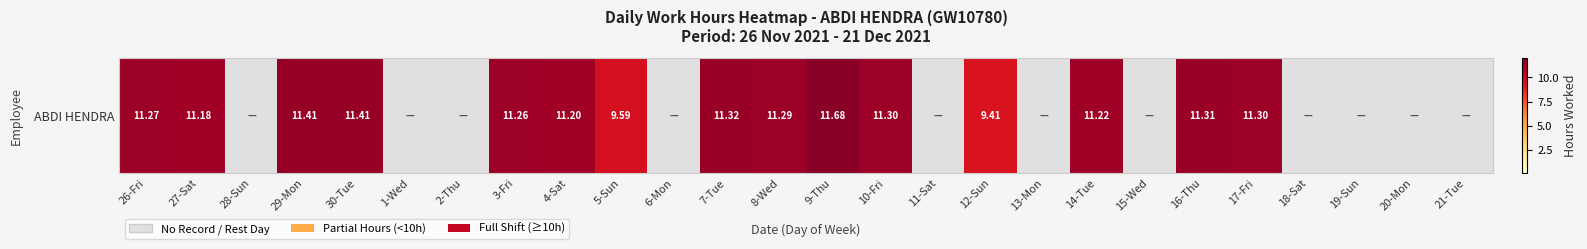

At which label is the value closest to 5?

12-Sun